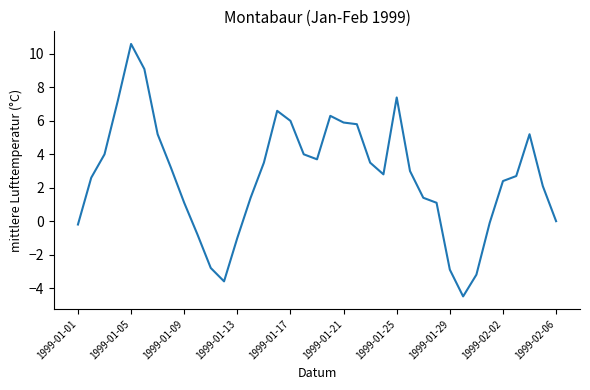

What is the minimum value shown in the chart?

-4.5